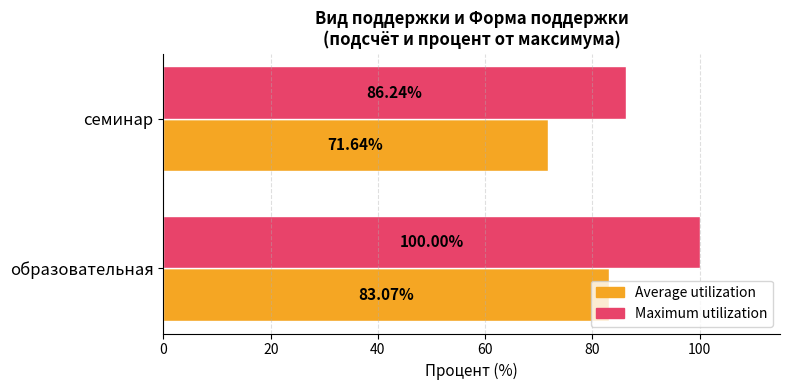

List the series in order of their peak value, lowest first.

Average utilization, Maximum utilization